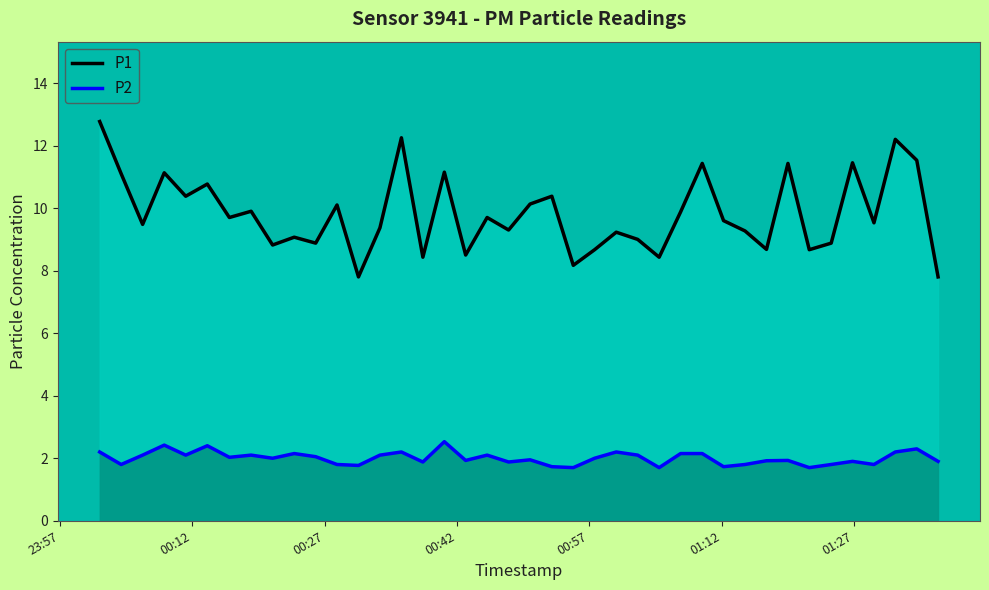

What is the sum of all P1 values?

393.0